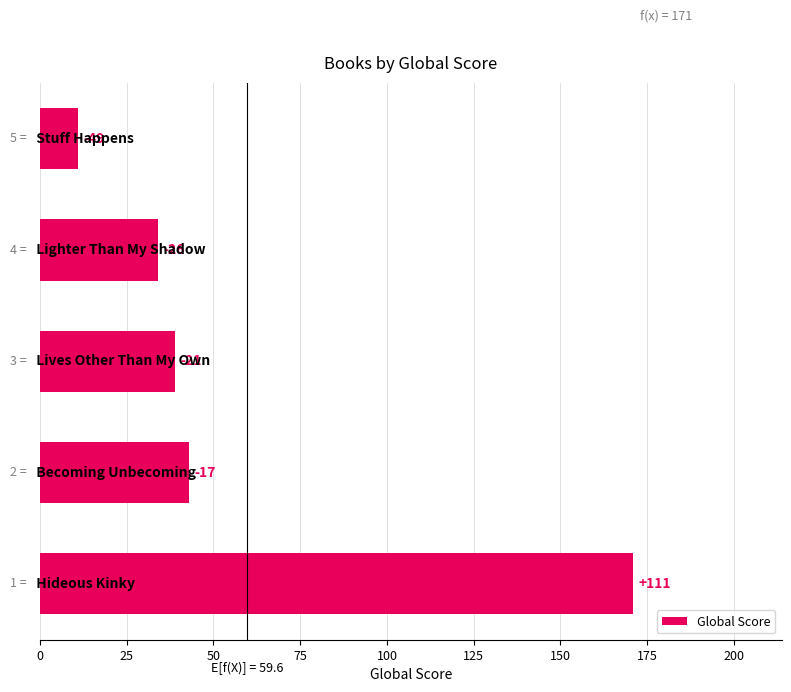

Are the bars horizontal?

Yes